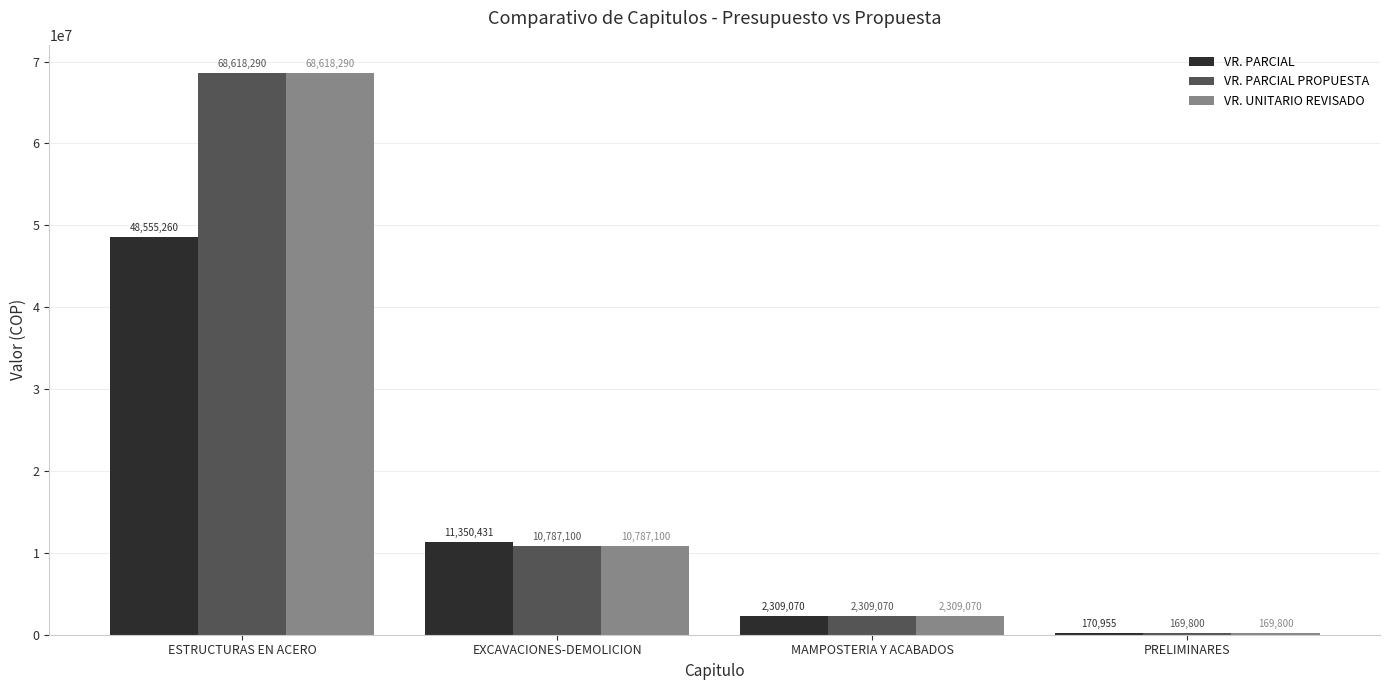

Which series changed the most between EXCAVACIONES-DEMOLICION and MAMPOSTERIA Y ACABADOS?

VR. PARCIAL